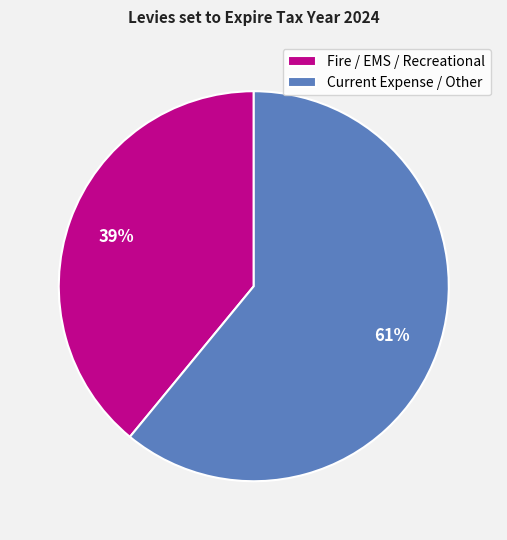

To the nearest percent, what is the average slice percentage?

50%